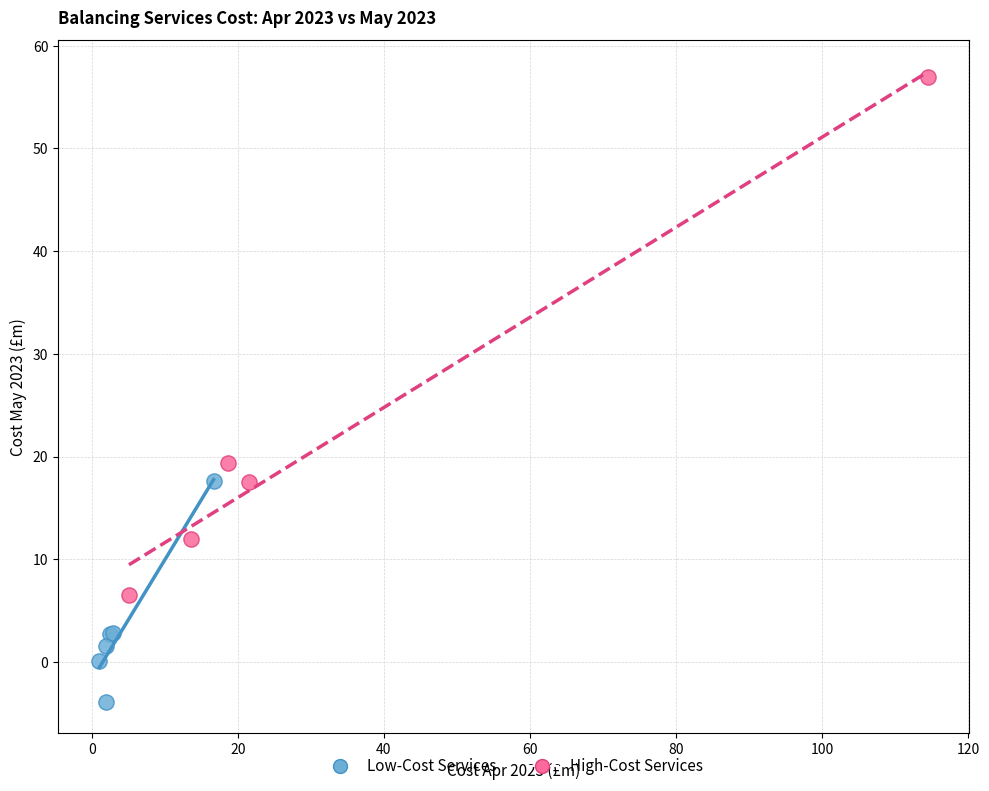

Which series has the widest spread of Y values?

High-Cost Services